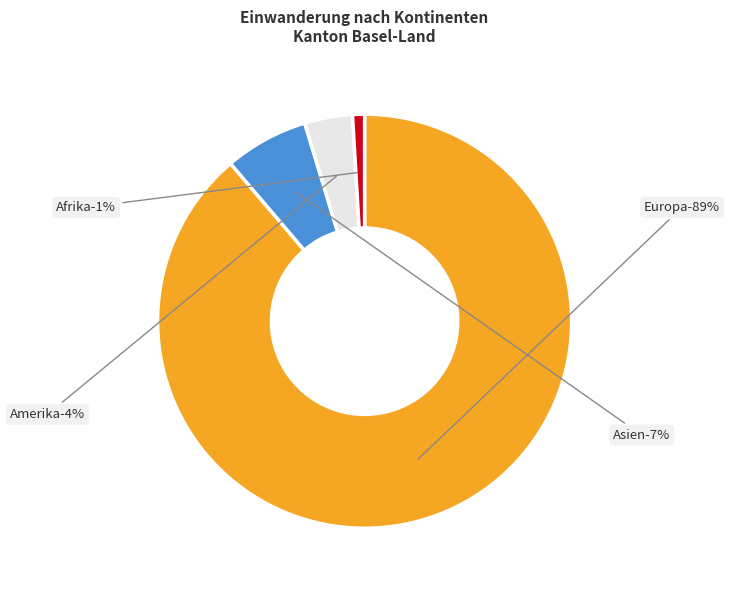

Does Amerika represent more than half of the total?

No